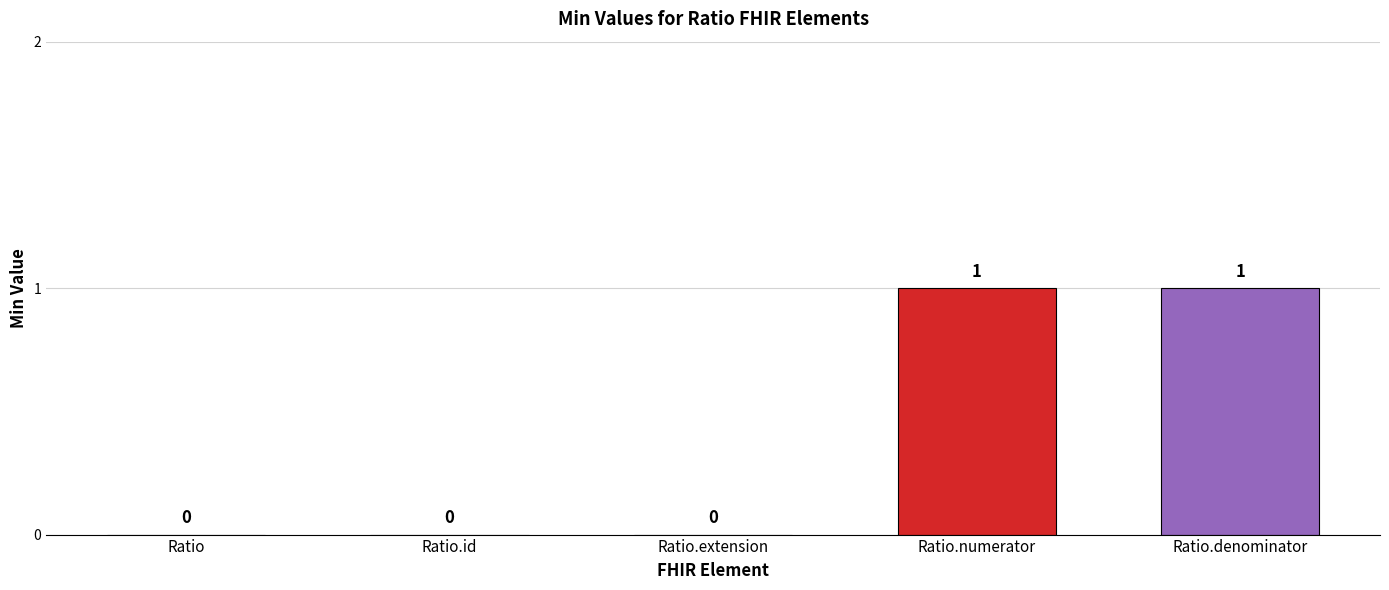

How many series are shown in this chart?

1